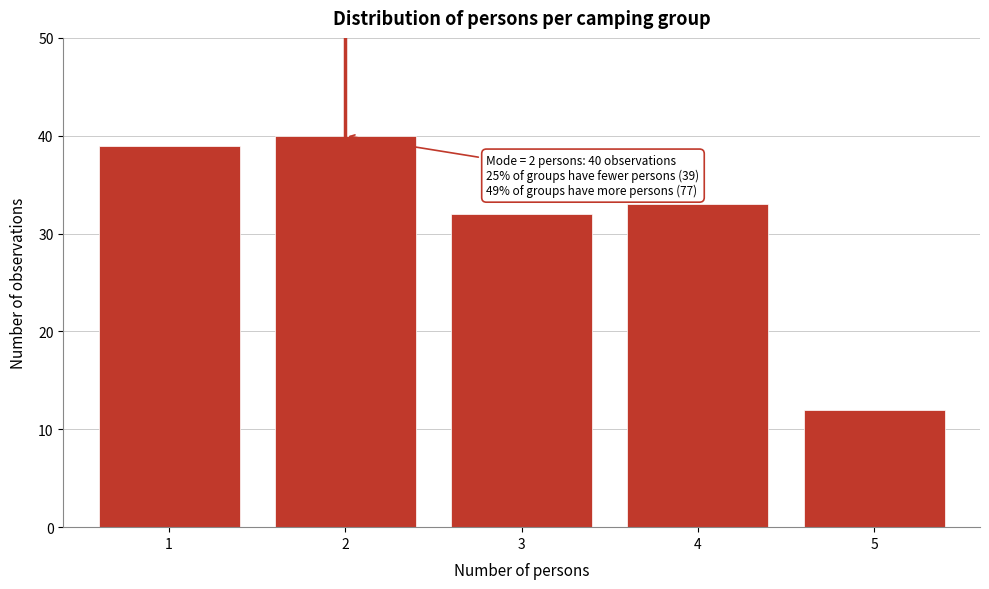

Reading left to right, what are all the values shown in this chart?

1=39	2=40	3=32	4=33	5=12